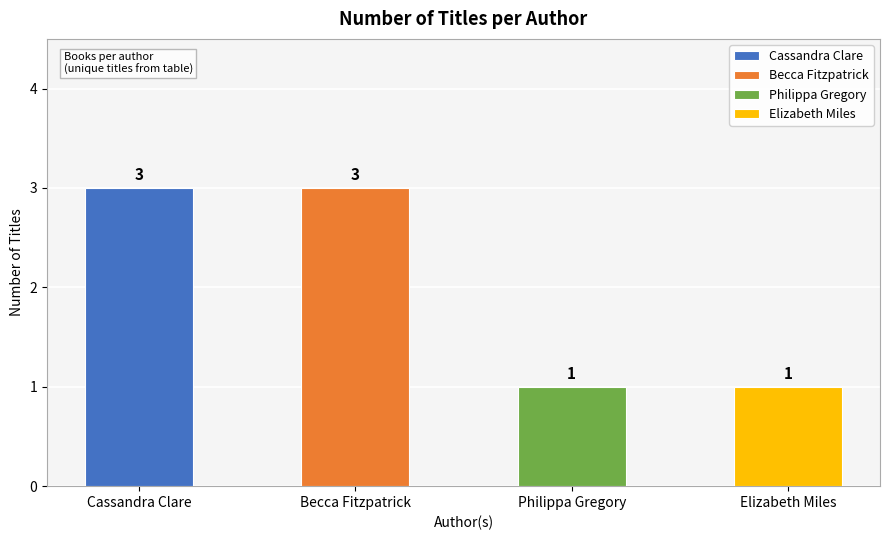

Which label corresponds to the smallest value in the chart?

Philippa Gregory